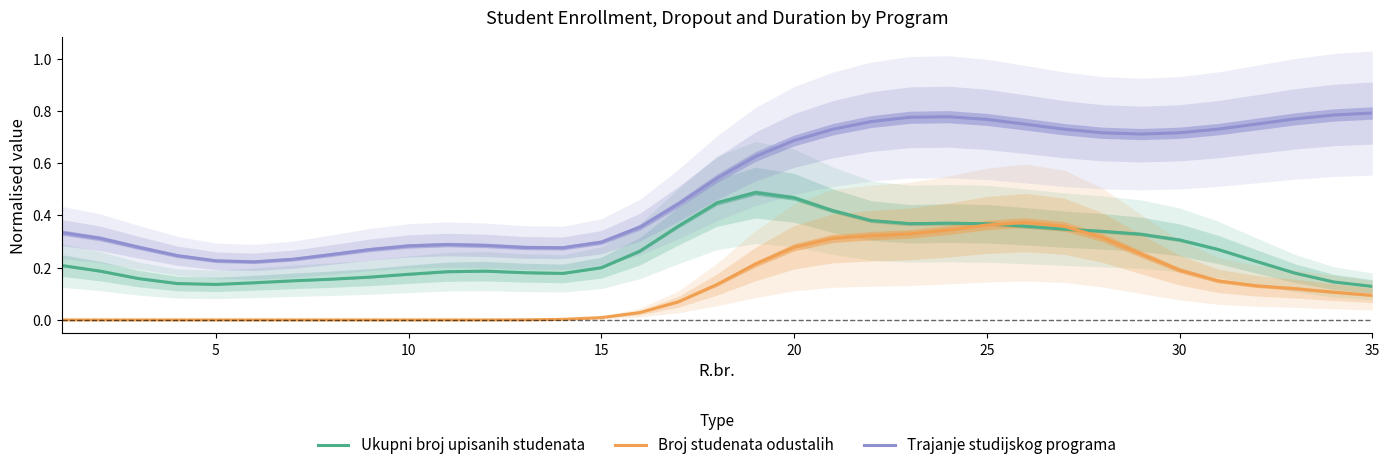

How many lines are shown in the chart?

3